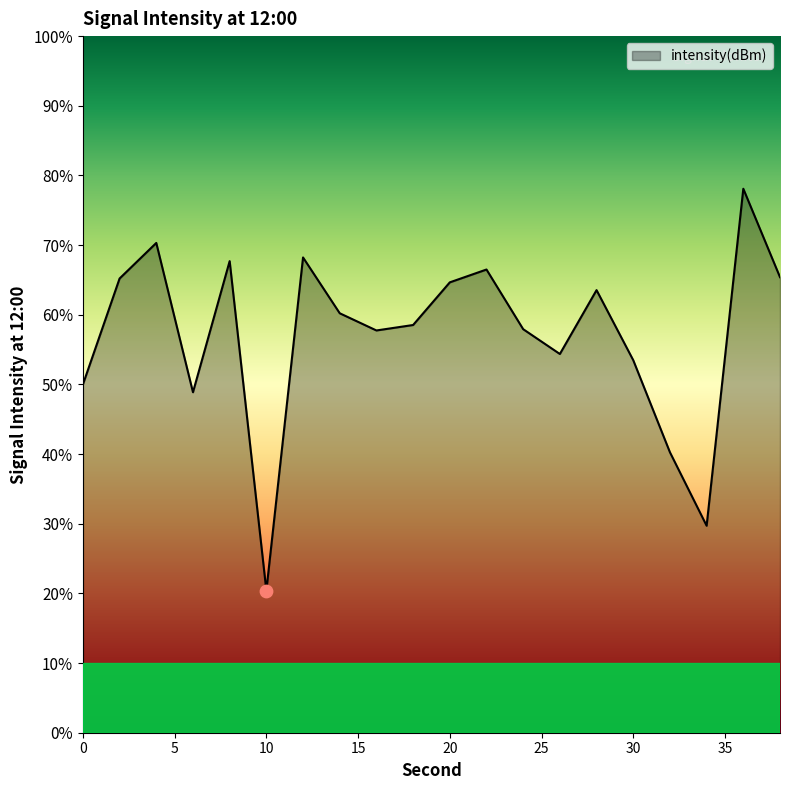

Between 4 and 36, which is larger?

36